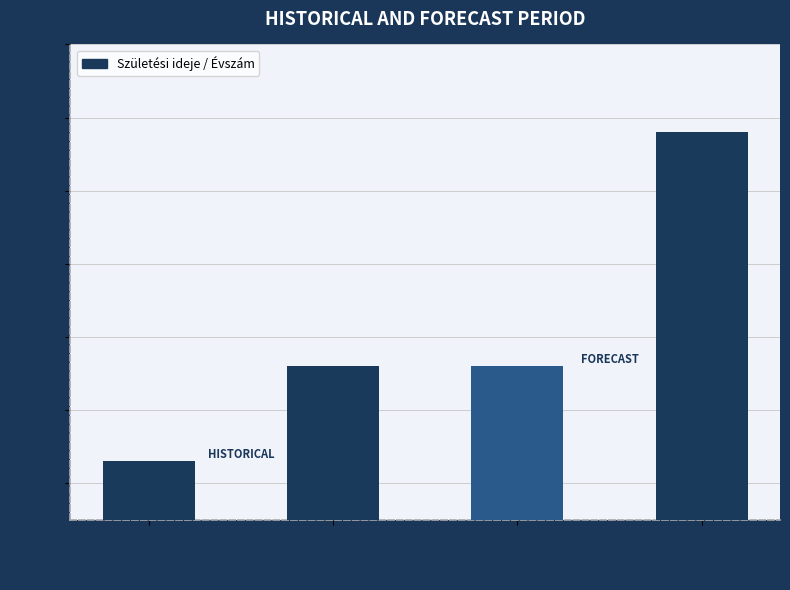

The value at Müller Erzsébet
(feleség) is 2974. True or false?

False